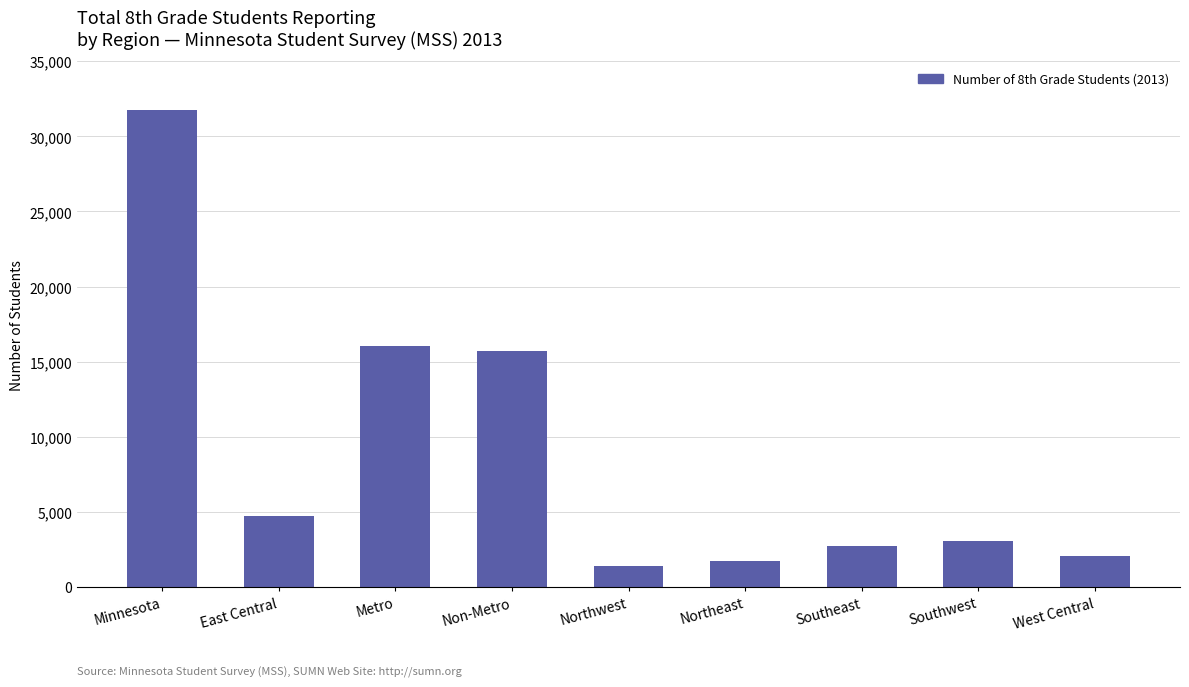

What is the label of the 9th bar from the right?

Minnesota